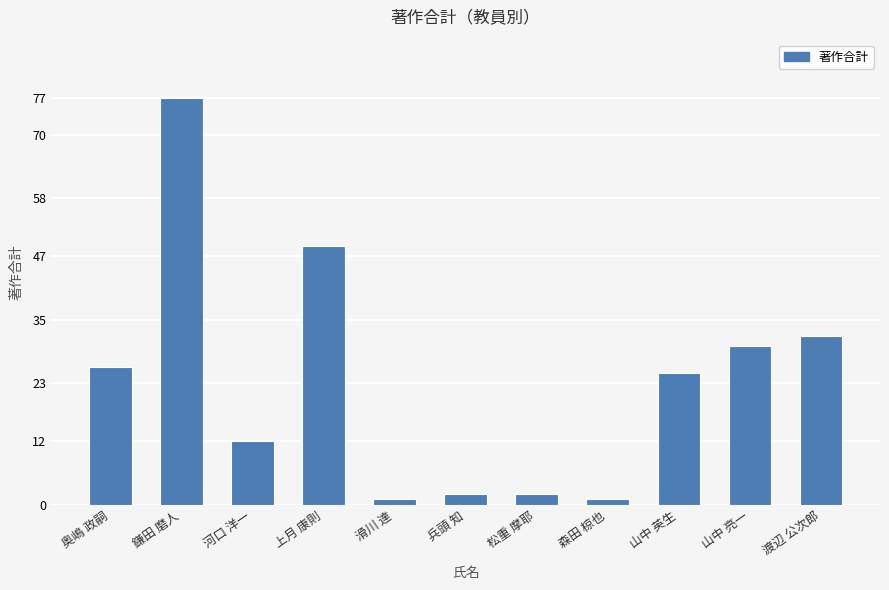

Where is the data nearest to the value 39?

渡辺 公次郎